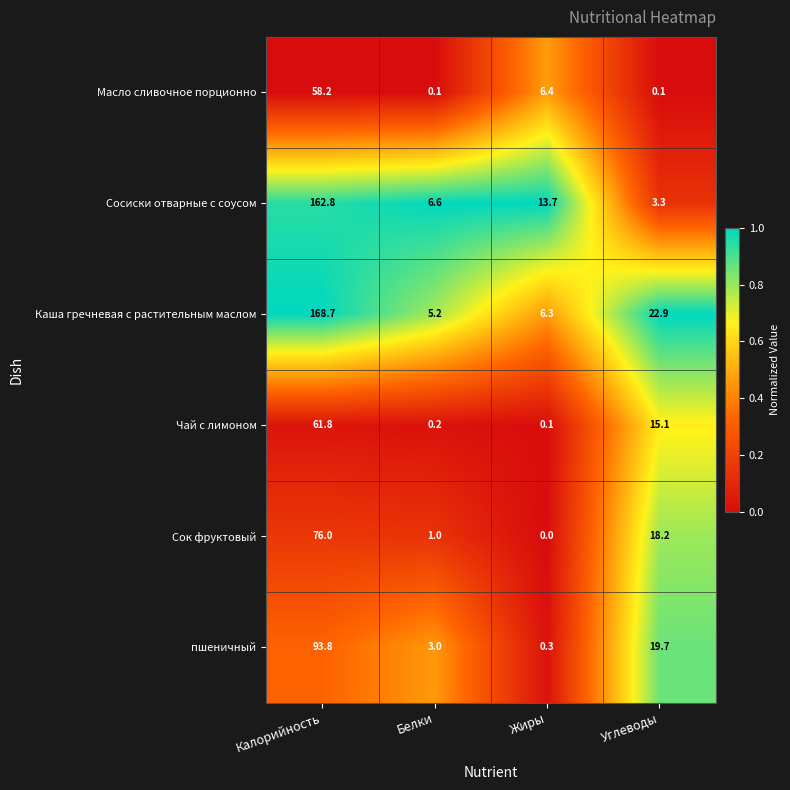

Which series has the largest total across all categories?

Каша гречневая с растительным маслом